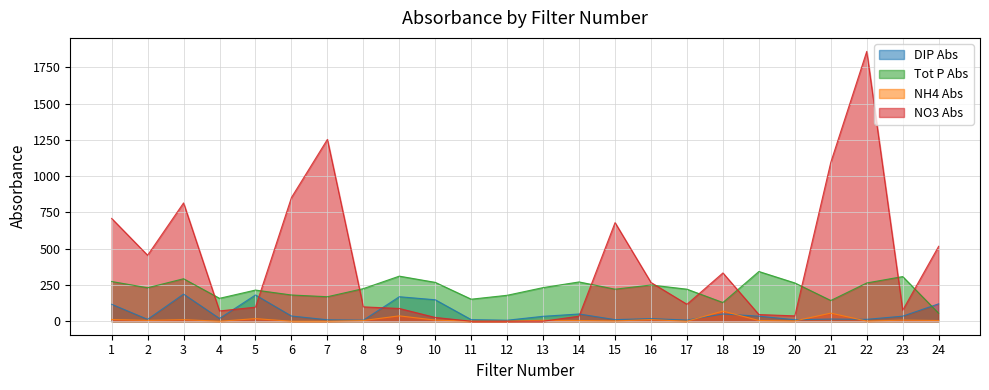

Where is the first local maximum for DIP Abs?

3